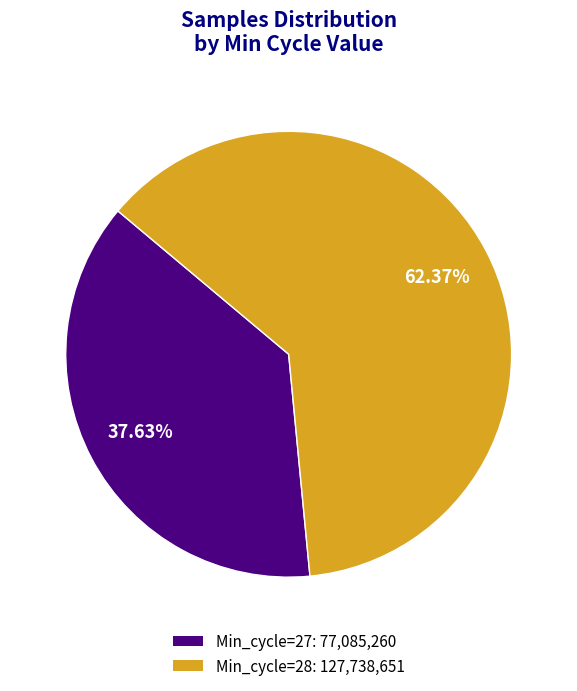

To the nearest percent, what percentage of the pie is Min_cycle=28?

62%